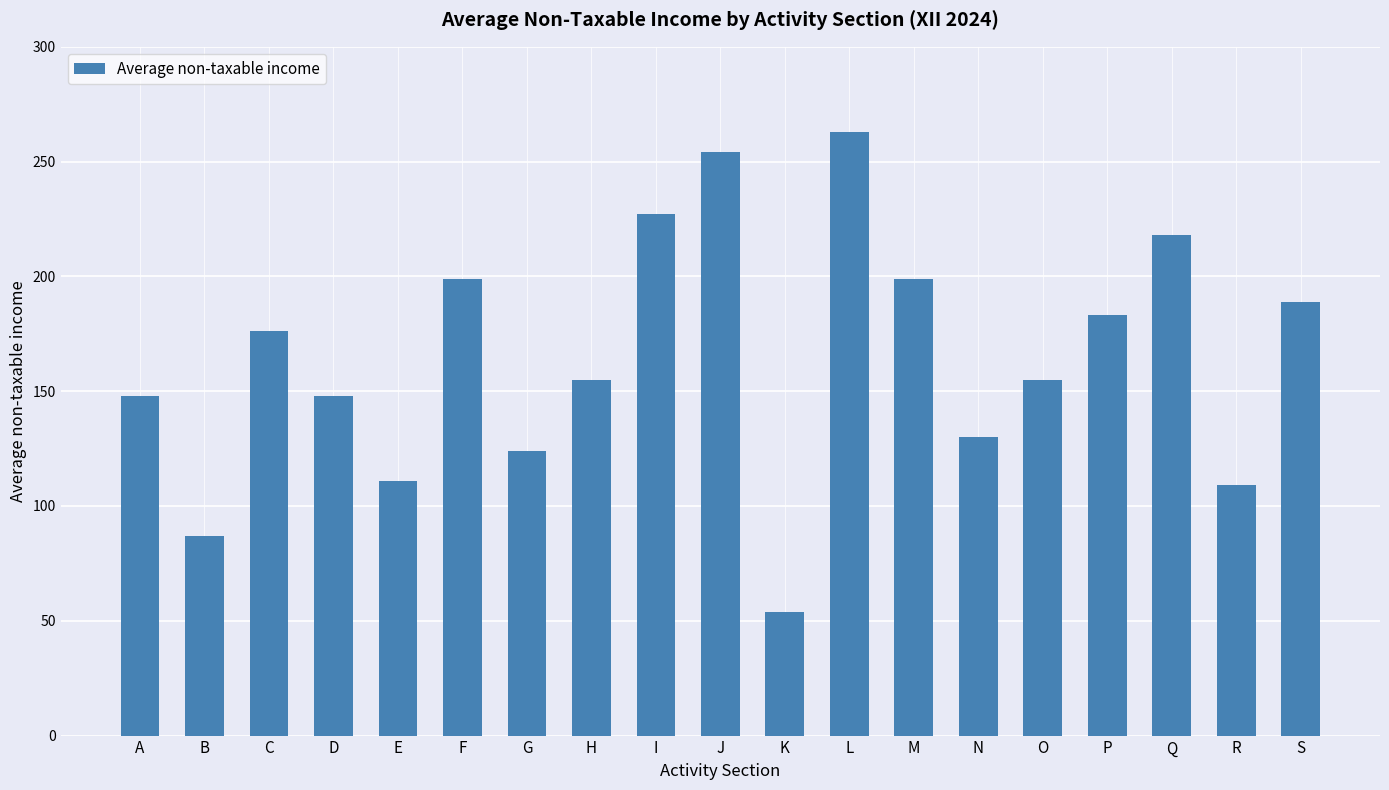

How many values are below 155?

8